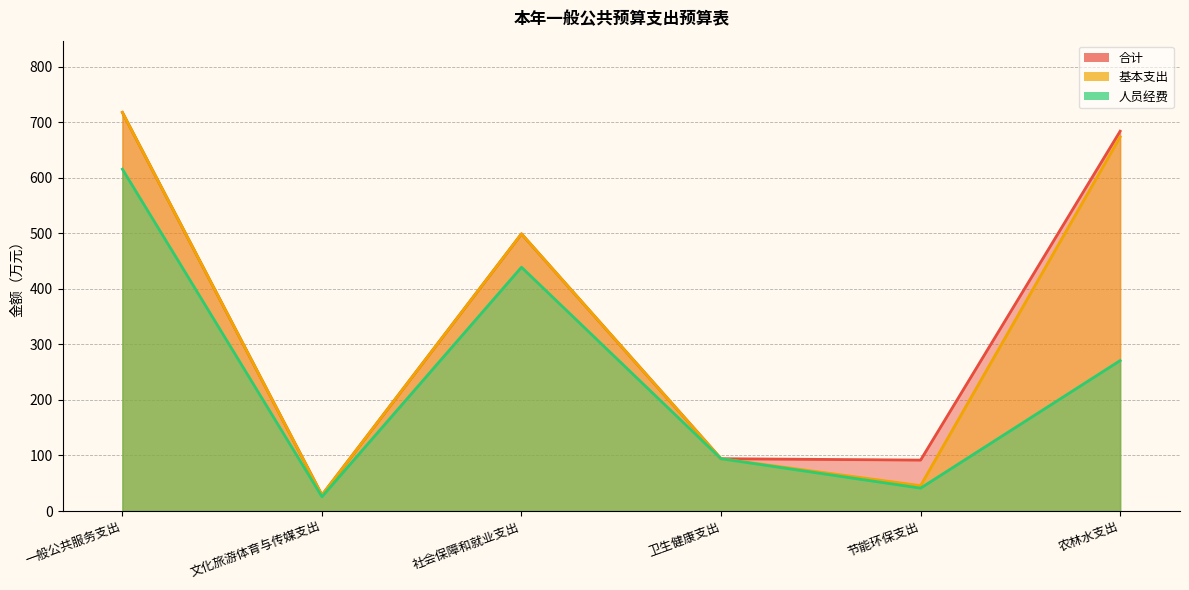

Is it true that 合计 equals 717.4 at 一般公共服务支出?

True